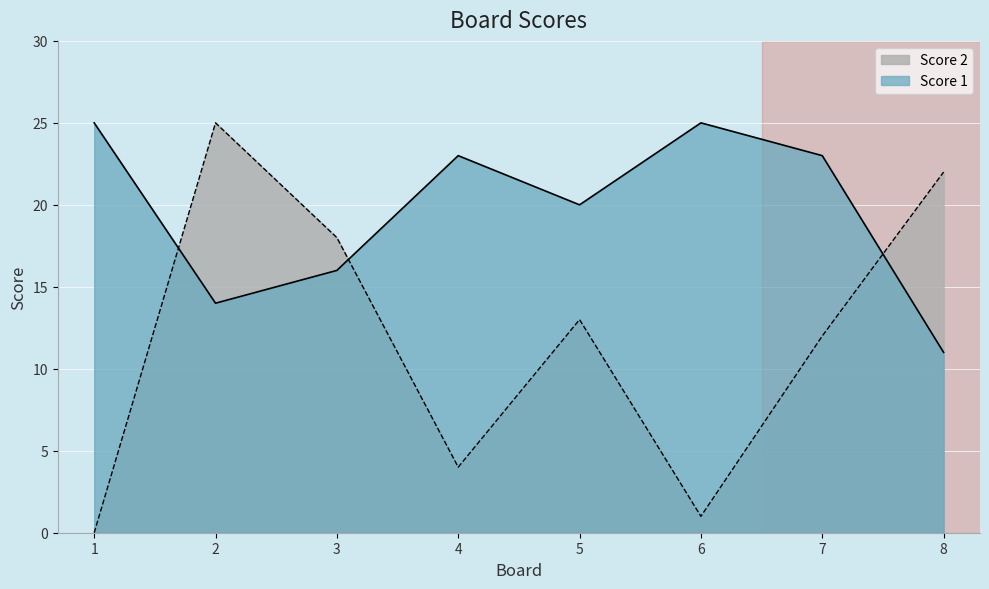

At which label is Score 2 closest to 12?

7